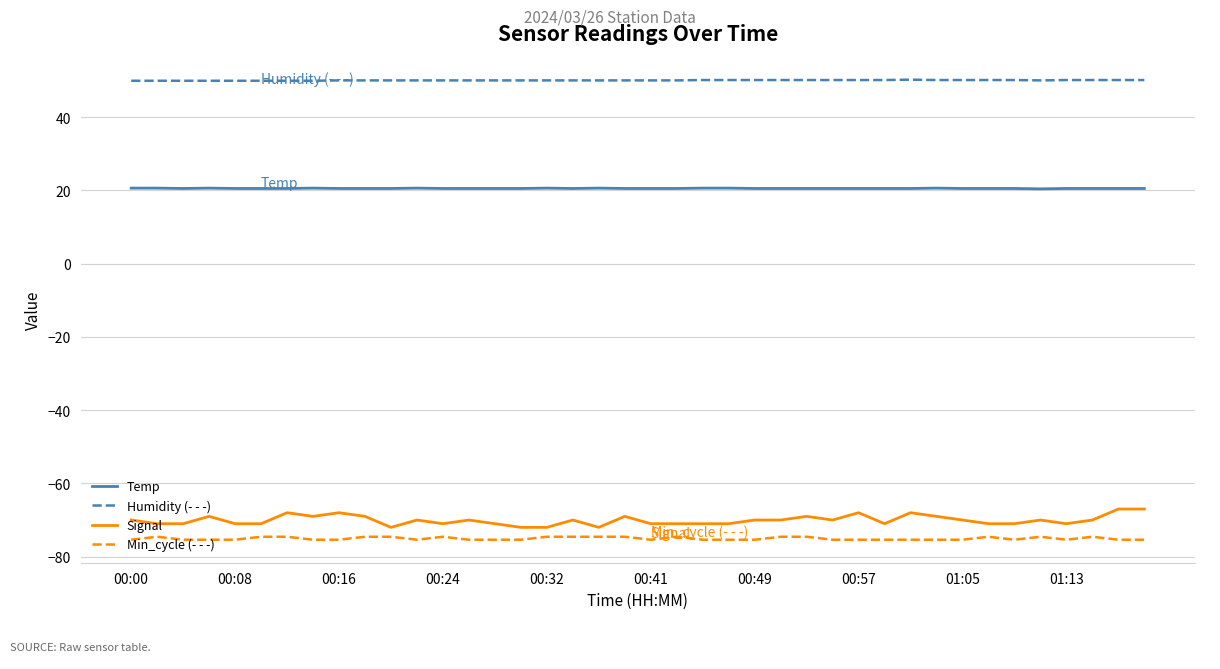

Rank the series by their maximum value, from lowest to highest.

Min_cycle (- - -), Signal, Temp, Humidity (- - -)